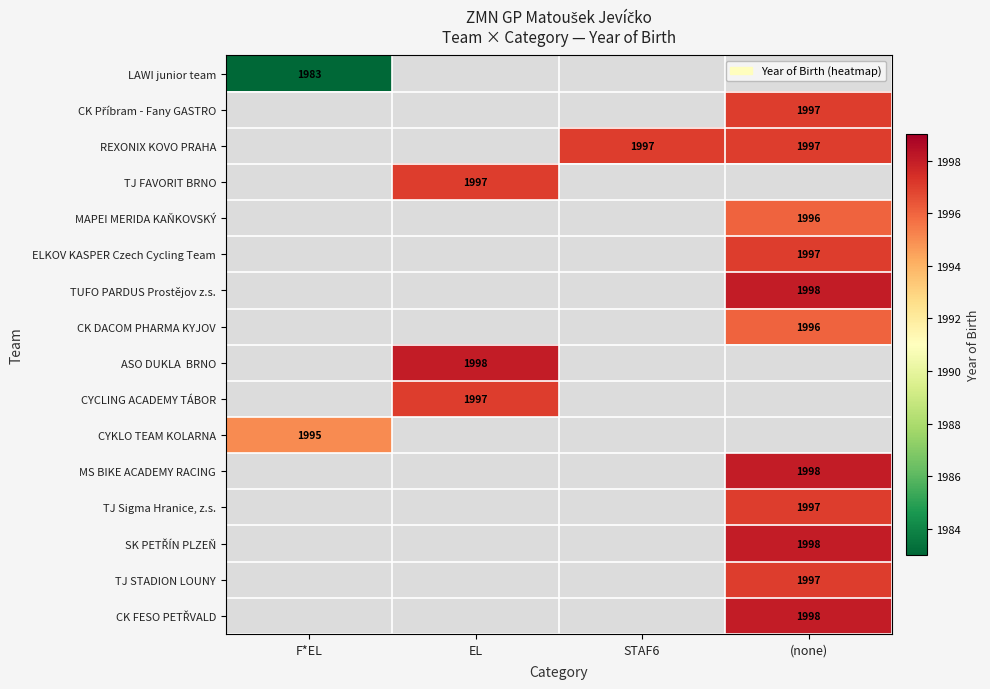

True or false: CYCLING ACADEMY TÁBOR has a value of 1997 at EL.

True